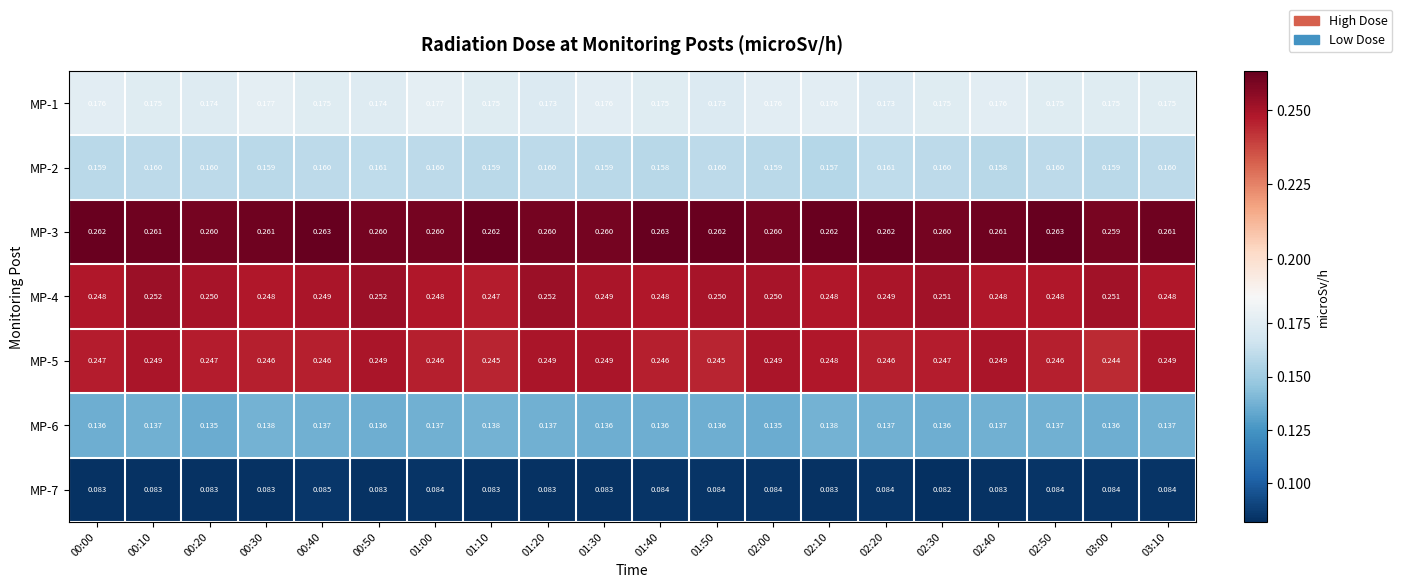

Is the value of MP-3 at 02:30 greater than the value of MP-5 at 00:10?

Yes